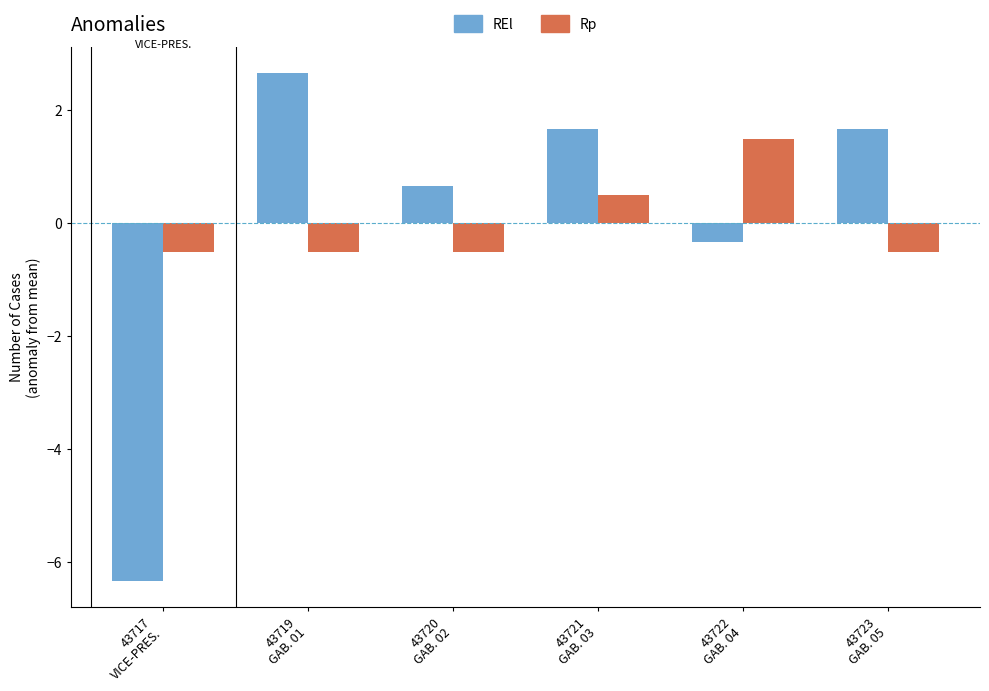

What are all the series names shown in the legend?

REl, Rp